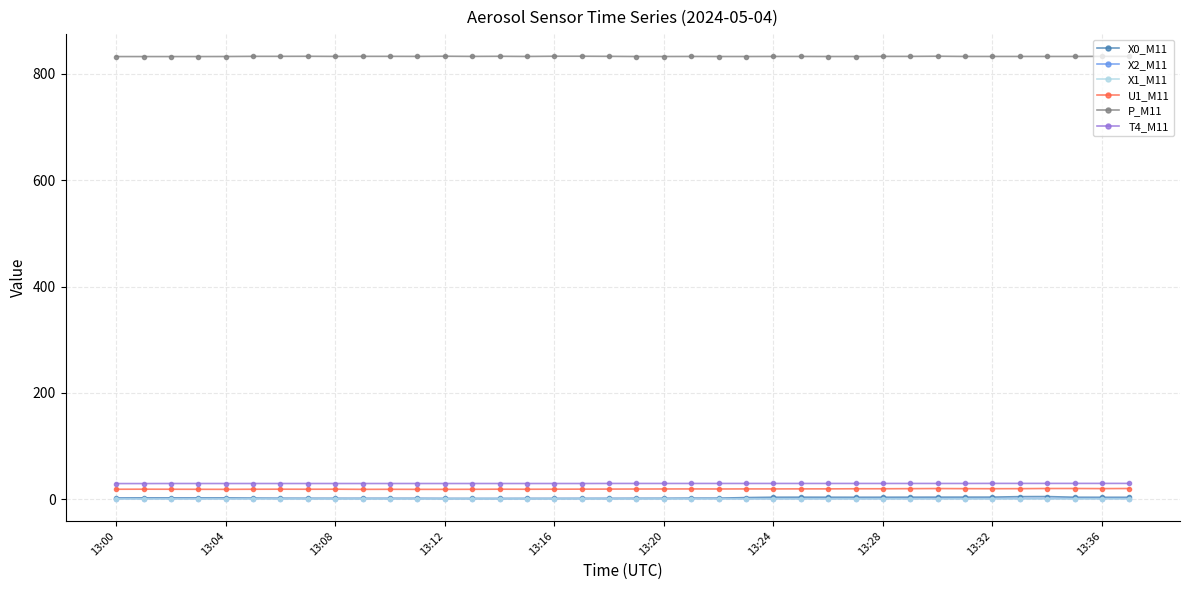

Which series has the largest total across all categories?

P_M11